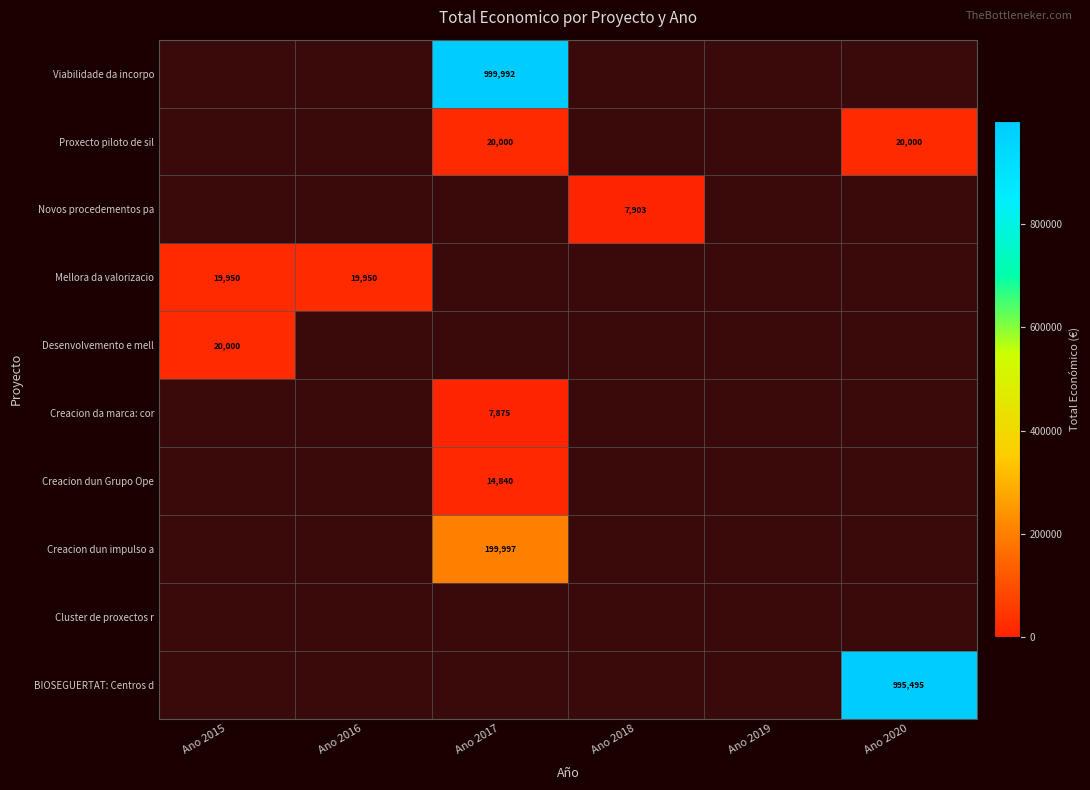

True or false: BIOSEGUERTAT: Centros d has a value of 1397507 at Ano 2020.

False